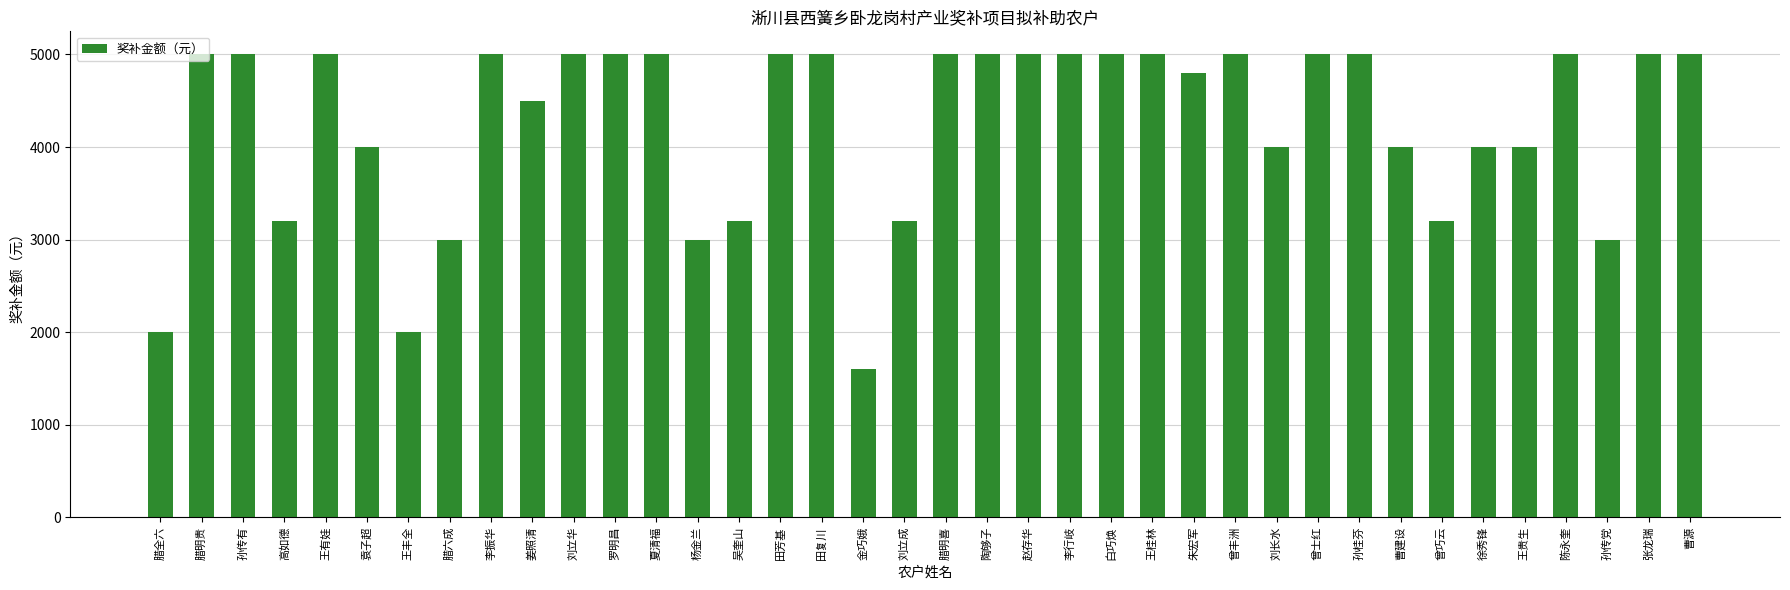

Reading left to right, transcribe all the data shown in this chart.

2000	5000	5000	3200	5000	4000	2000	3000	5000	4500	5000	5000	5000	3000	3200	5000	5000	1600	3200	5000	5000	5000	5000	5000	5000	4800	5000	4000	5000	5000	4000	3200	4000	4000	5000	3000	5000	5000